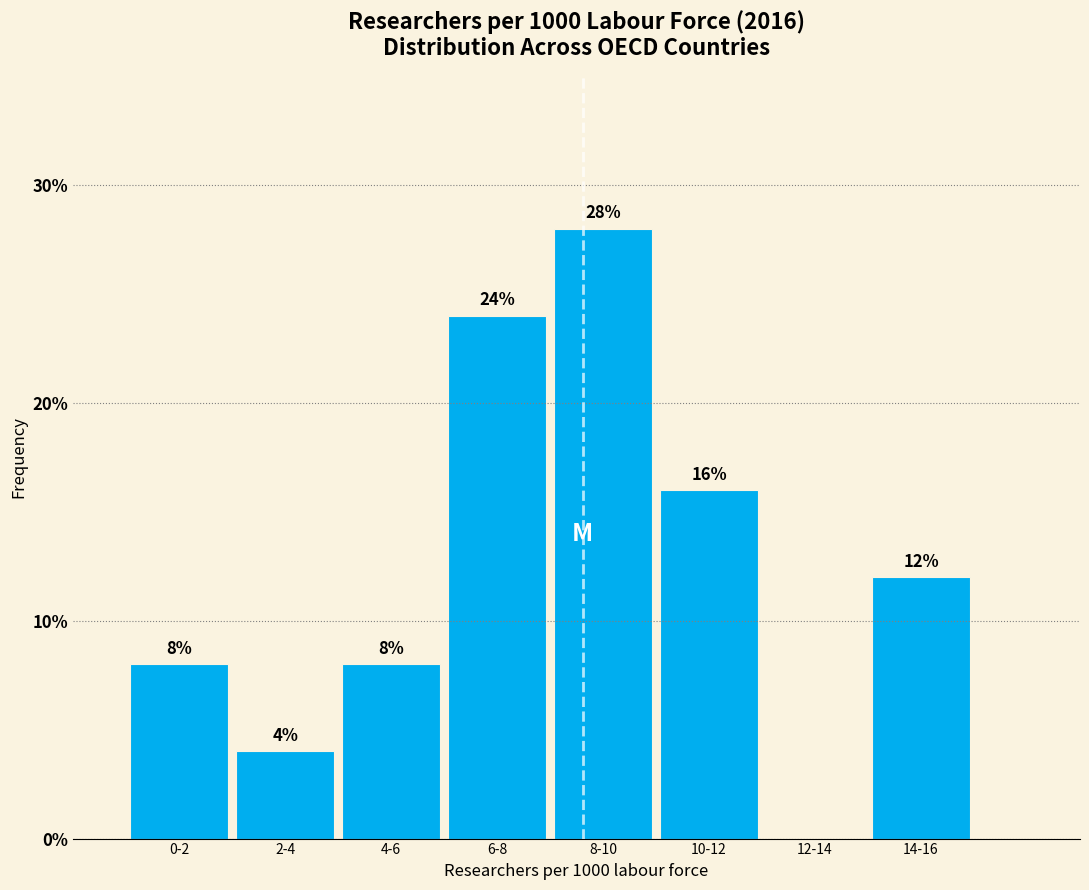

Reading left to right, what are all the values shown in this chart?

0-2=8.0	2-4=4.0	4-6=8.0	6-8=24.0	8-10=28.0	10-12=16.0	12-14=0.0	14-16=12.0